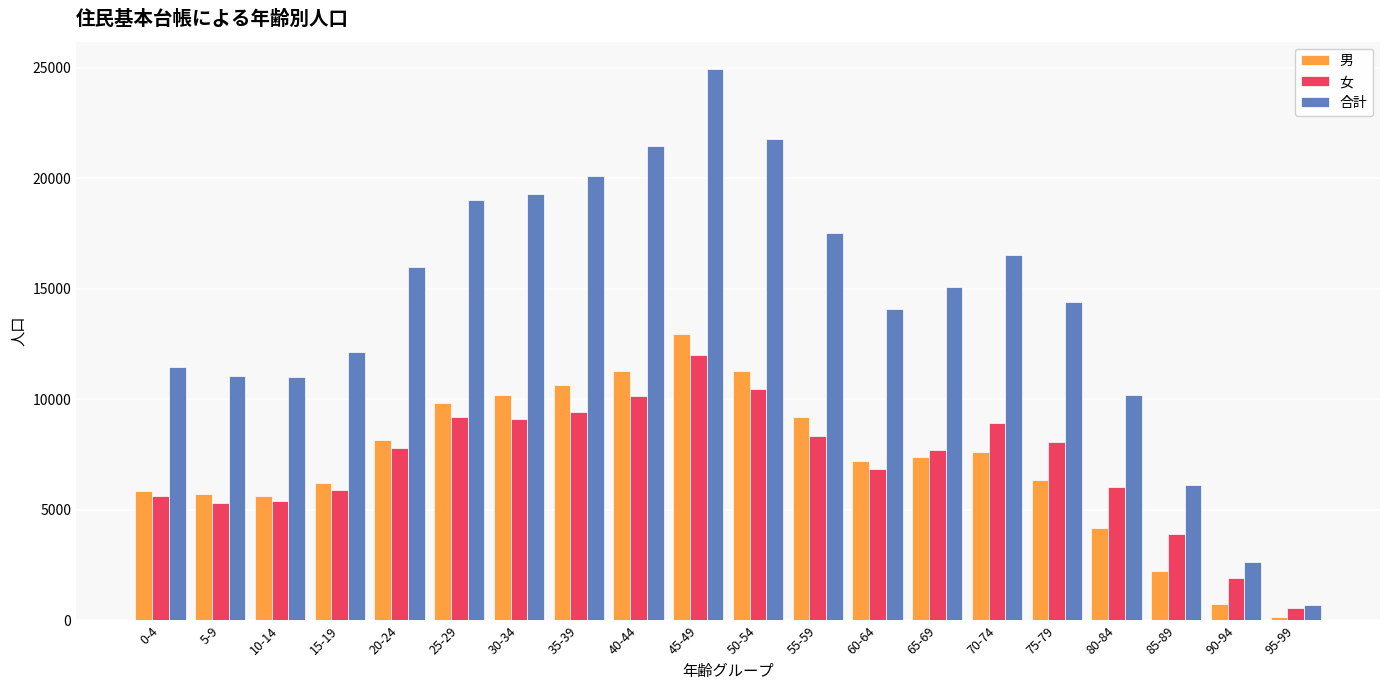

What is the average value of the 男 series?

7139